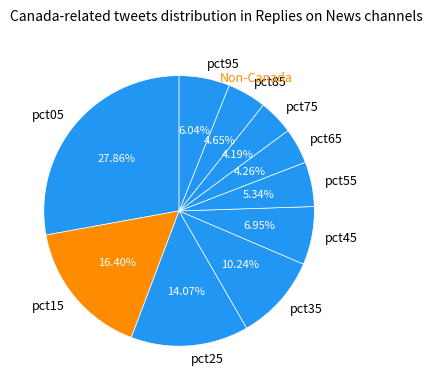

Between pct65 and pct25, which is larger?

pct25